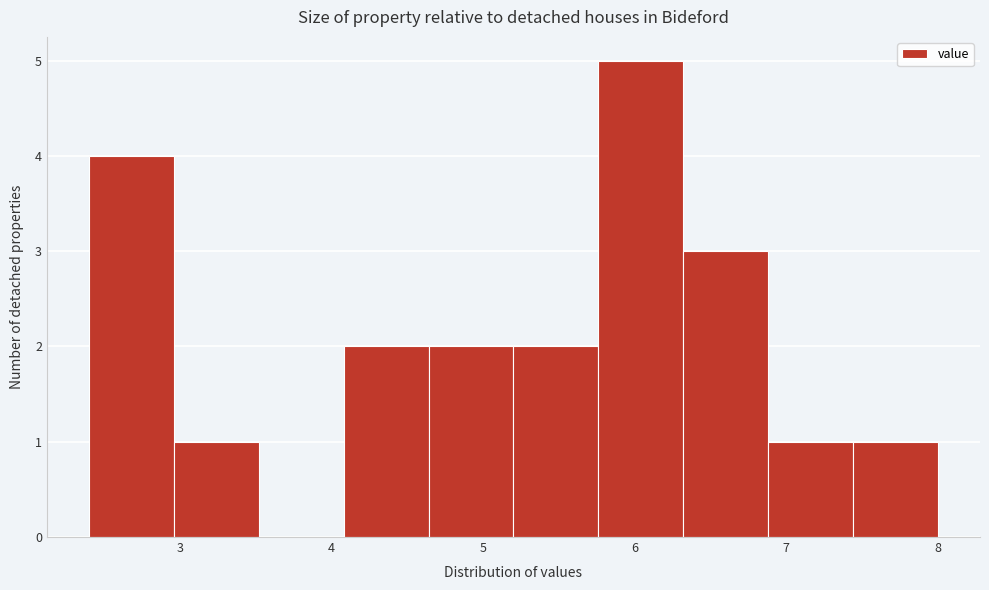

What is the height of the bar covering 2.96 to 3.52 on the x-axis? Neither the bar edges nor the heights are printed on the chart, so give them approximately, as read against the axes.

1